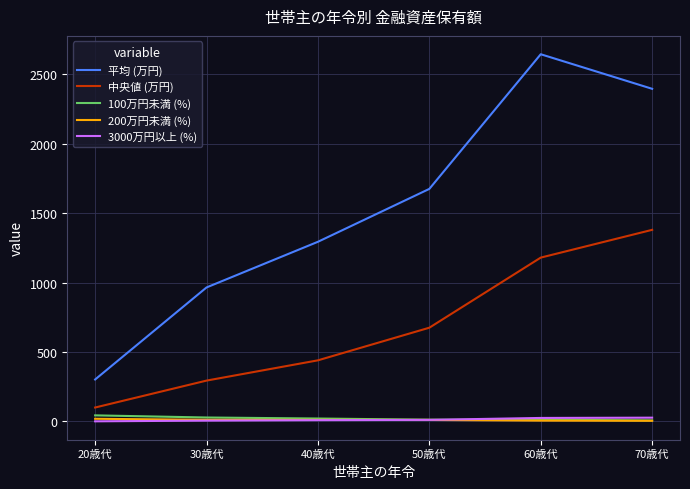

True or false: 100万円未満 (%) has a value of 12.3 at 60歳代.

True